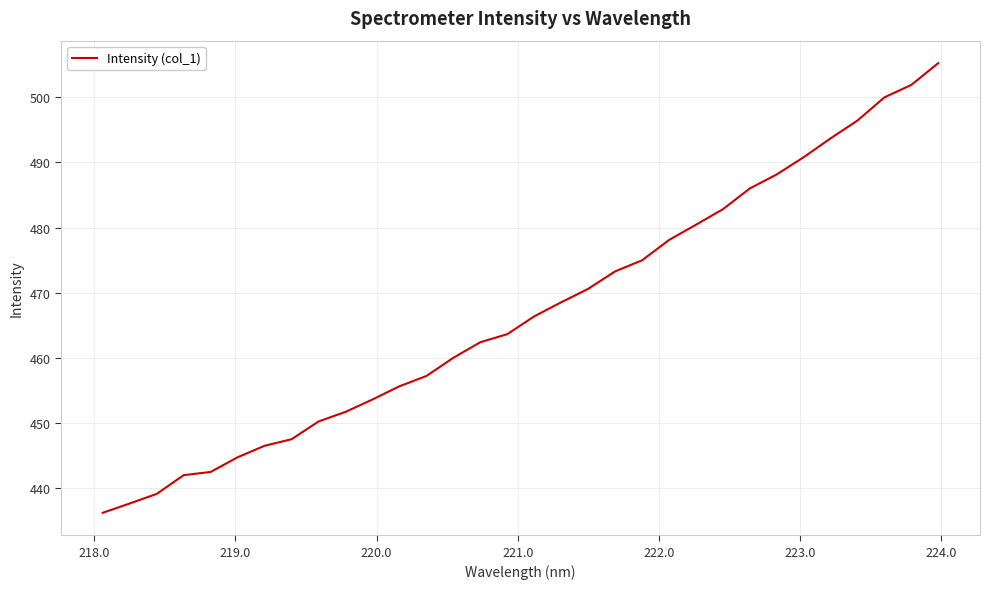

What is the minimum value shown in the chart?

436.3